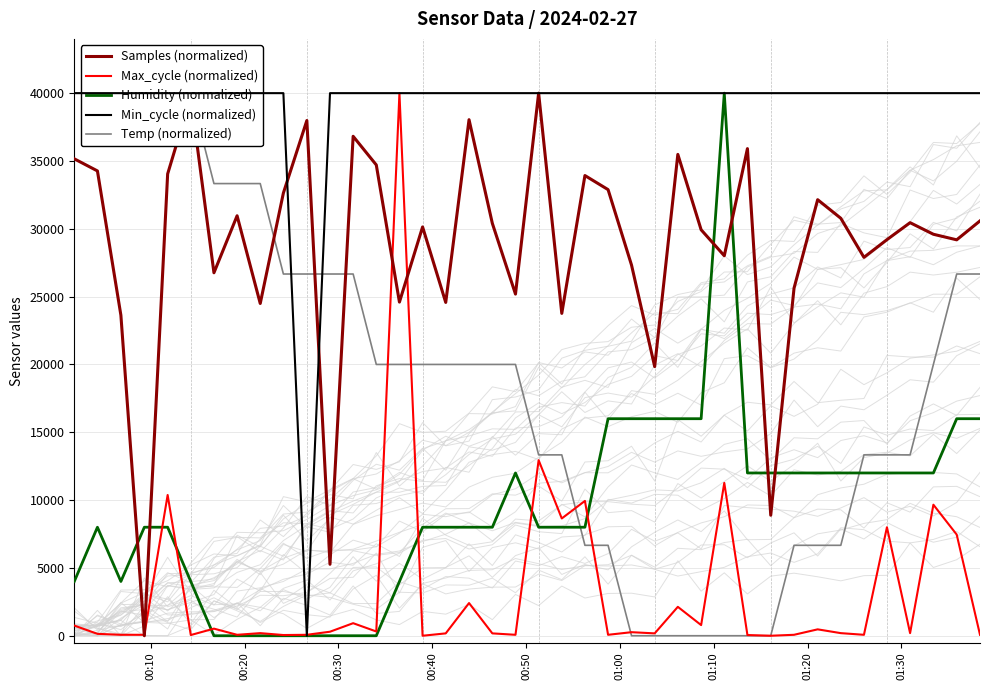

What is the difference between the second highest and minimum values in the Humidity (normalized) series?

16000.0